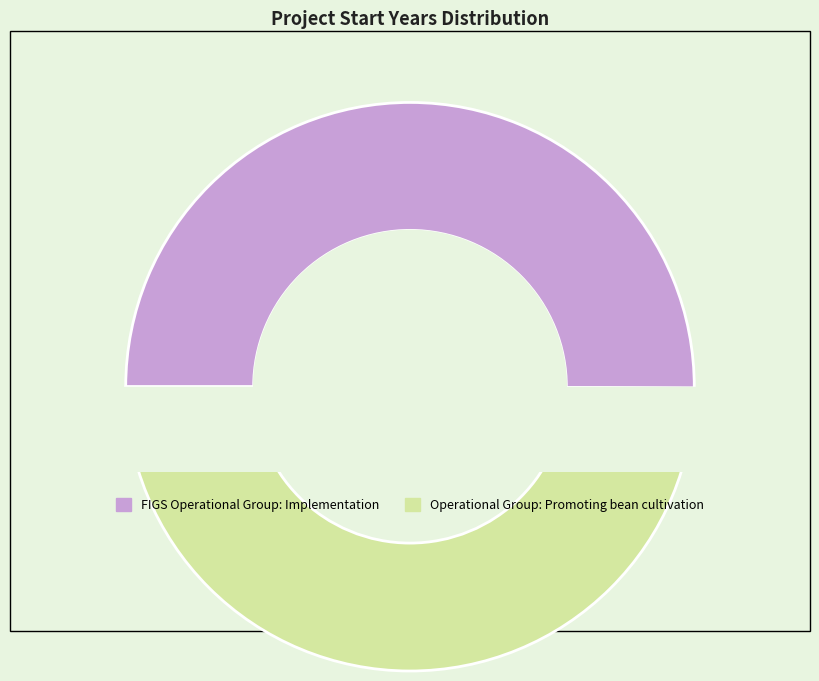

Which category has the biggest portion of the pie?

FIGS Operational Group: Implementation